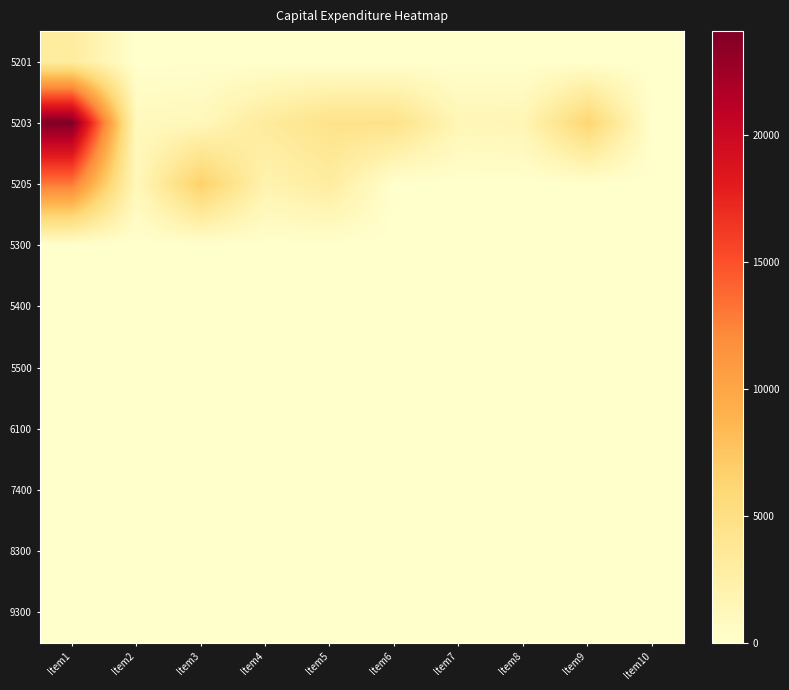

Reading right to left, list all the values displayed in this chart.

5201: Item10=0	Item9=0	Item8=0	Item7=0	Item6=0	Item5=0	Item4=0	Item3=0	Item2=0	Item1=3053
5203: Item10=0	Item9=6258	Item8=1609	Item7=1500	Item6=4583	Item5=4582	Item4=3289	Item3=1228	Item2=1050	Item1=24099
5205: Item10=0	Item9=0	Item8=0	Item7=0	Item6=0	Item5=3000	Item4=2016	Item3=6792	Item2=1236	Item1=13044
5300: Item10=0	Item9=0	Item8=0	Item7=0	Item6=0	Item5=0	Item4=0	Item3=0	Item2=0	Item1=0
5400: Item10=0	Item9=0	Item8=0	Item7=0	Item6=0	Item5=0	Item4=0	Item3=0	Item2=0	Item1=0
5500: Item10=0	Item9=0	Item8=0	Item7=0	Item6=0	Item5=0	Item4=0	Item3=0	Item2=0	Item1=0
6100: Item10=0	Item9=0	Item8=0	Item7=0	Item6=0	Item5=0	Item4=0	Item3=0	Item2=0	Item1=0
7400: Item10=0	Item9=0	Item8=0	Item7=0	Item6=0	Item5=0	Item4=0	Item3=0	Item2=0	Item1=0
8300: Item10=0	Item9=0	Item8=0	Item7=0	Item6=0	Item5=0	Item4=0	Item3=0	Item2=0	Item1=0
9300: Item10=0	Item9=0	Item8=0	Item7=0	Item6=0	Item5=0	Item4=0	Item3=0	Item2=0	Item1=0